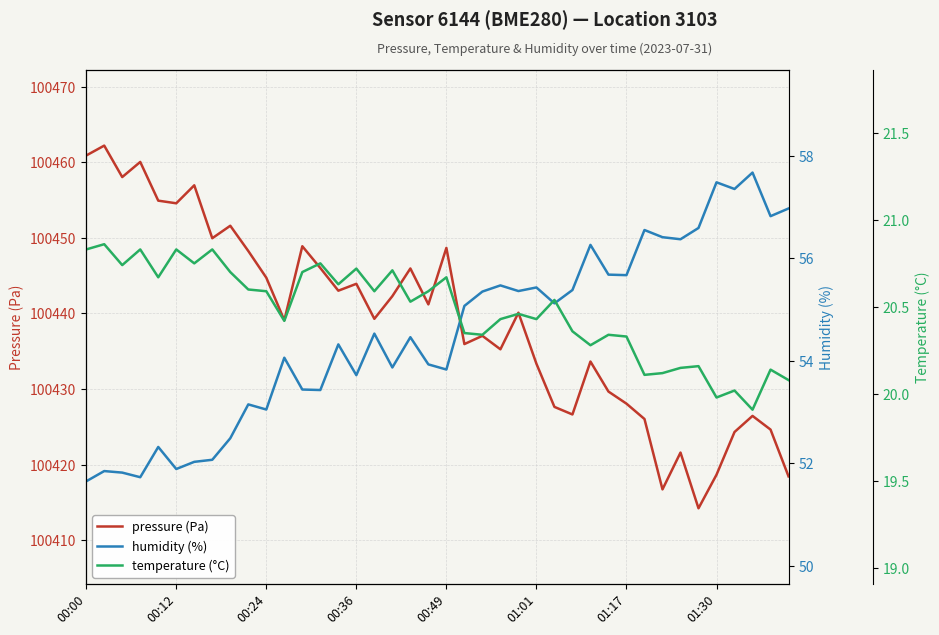

True or false: humidity (%) and pressure (Pa) cross at least once.

False